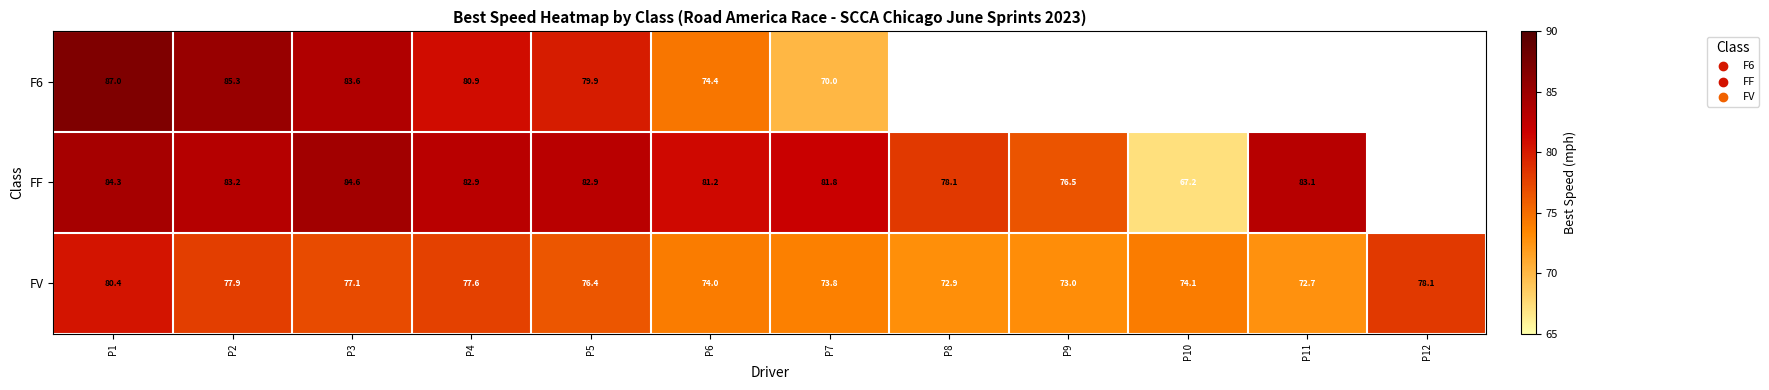

At which label does FF reach its peak?

P3